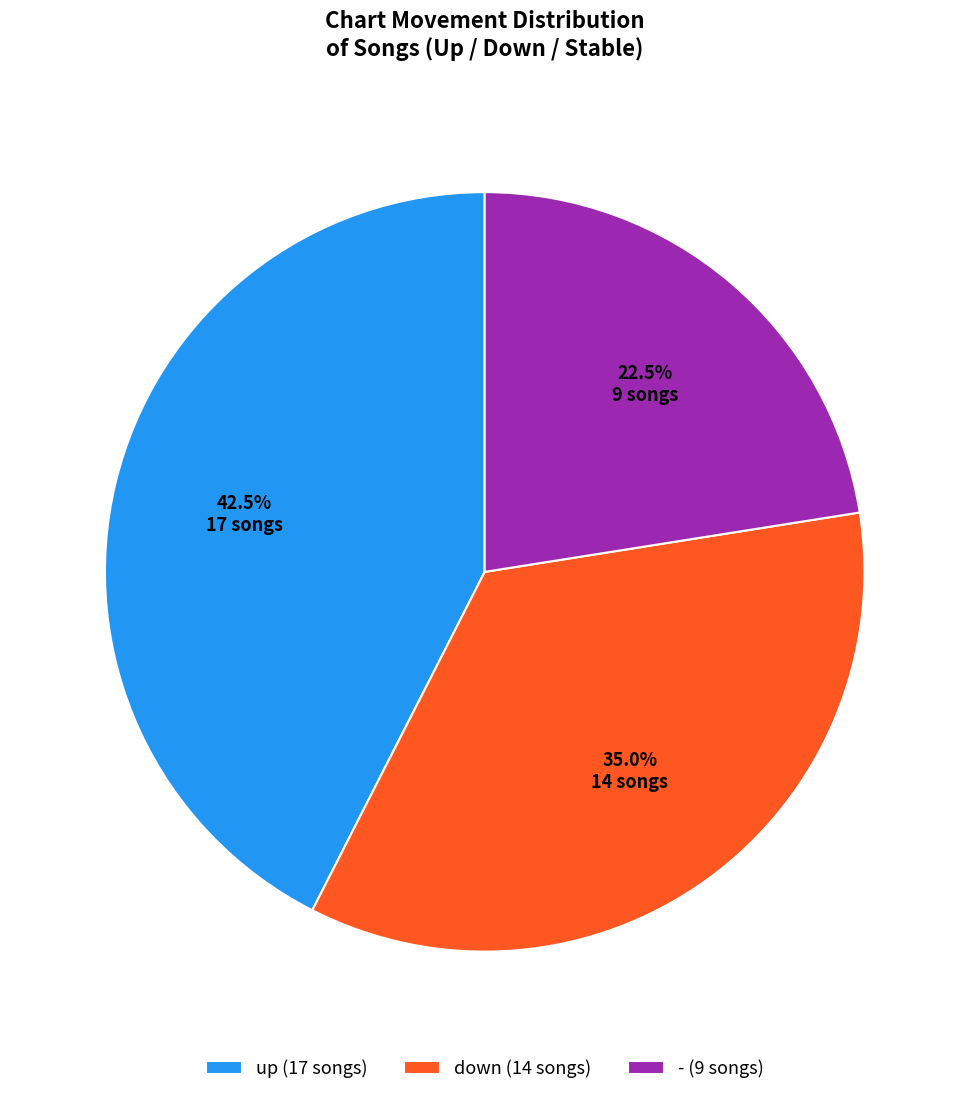

Is it true that down is 40% of the pie?

False